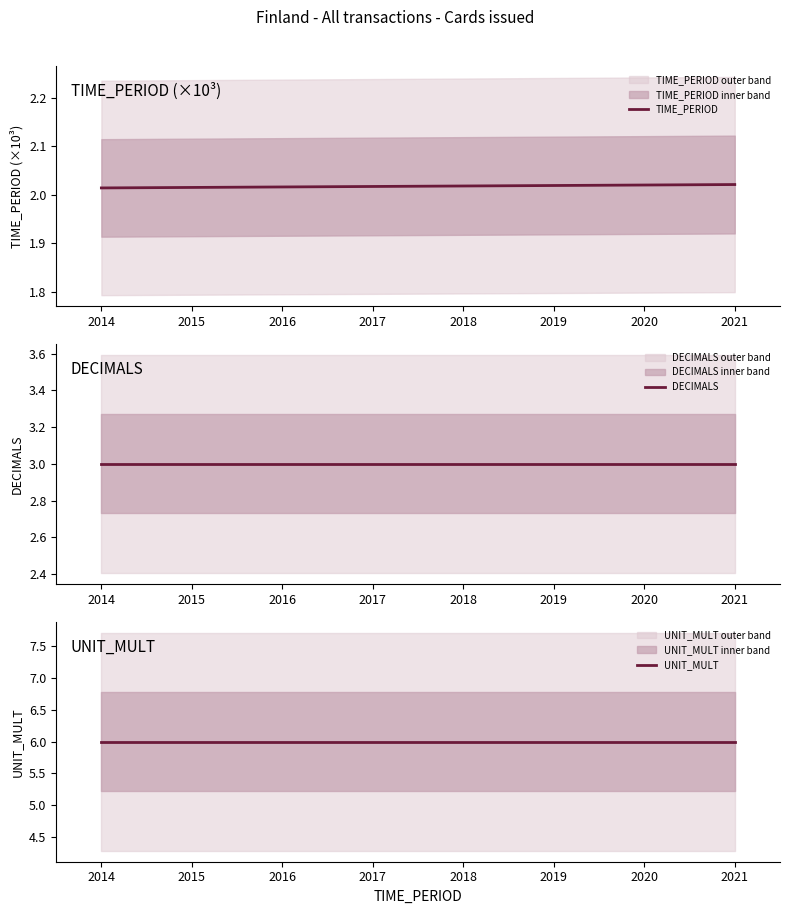

What is the maximum value for TIME_PERIOD?

2.0